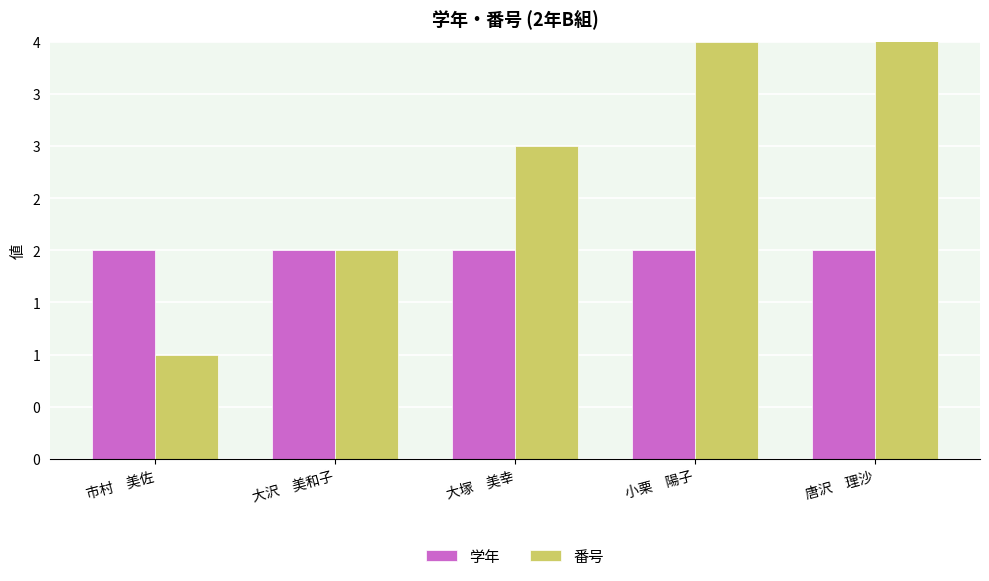

How many bars are there in total?

10